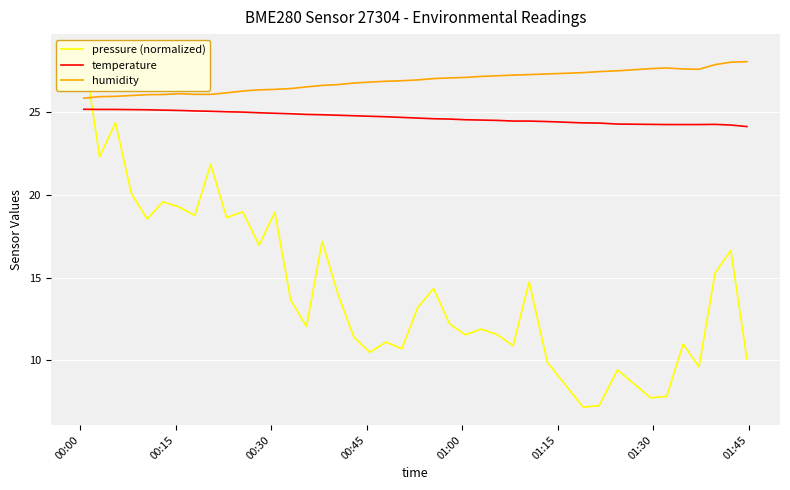

True or false: humidity and temperature intersect in this chart.

False